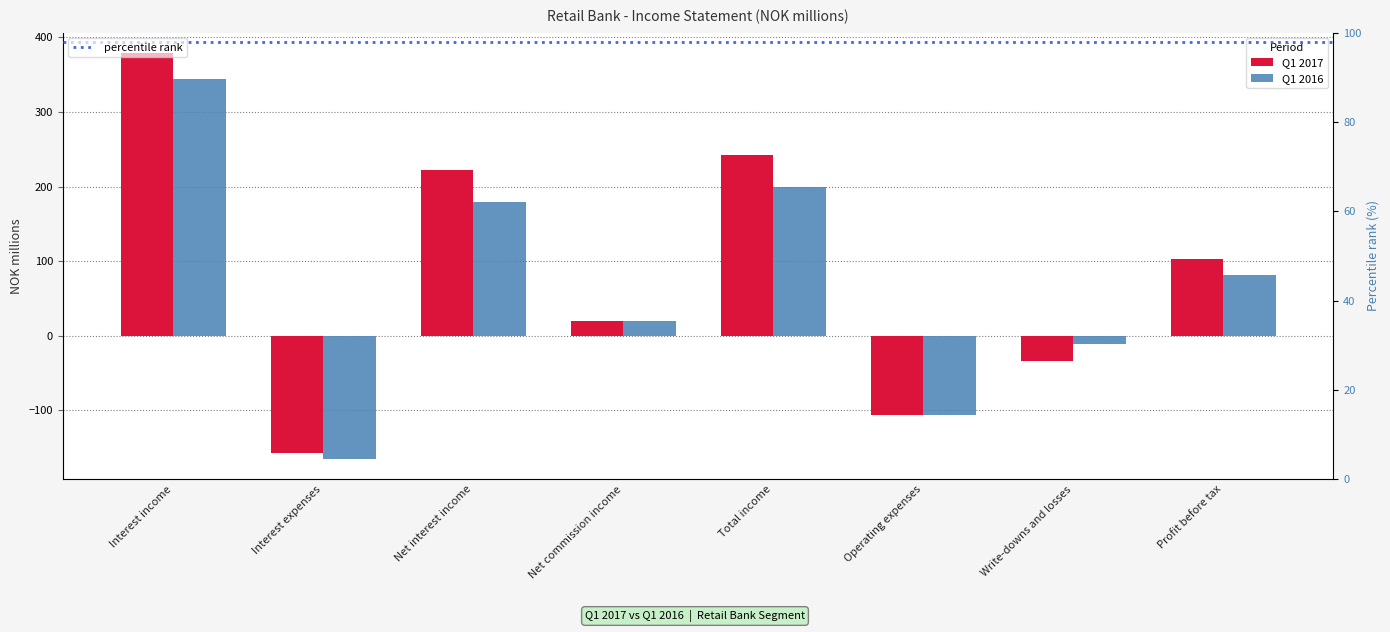

Is it true that Q1 2017 equals -156.9 at Interest expenses?

True